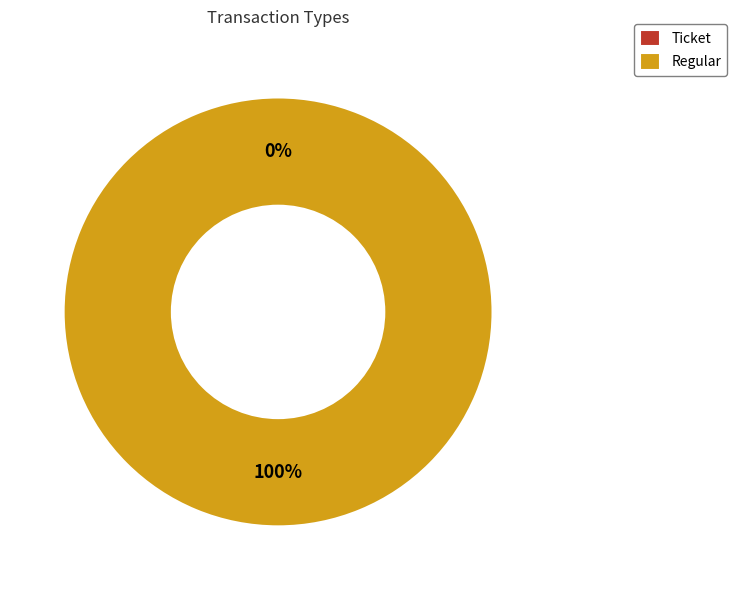

Between Ticket and Regular, which is larger?

Regular